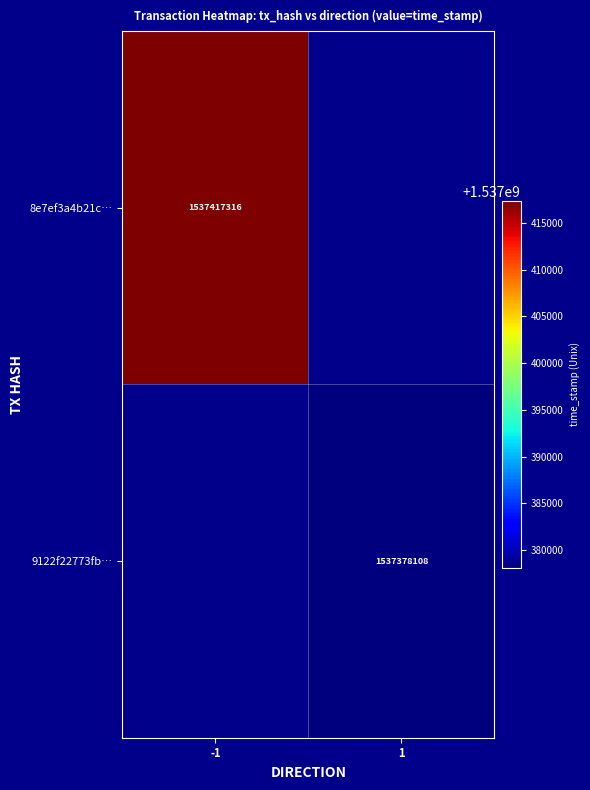

Is it true that 8e7ef3a4b21c… equals 988341888 at -1?

False